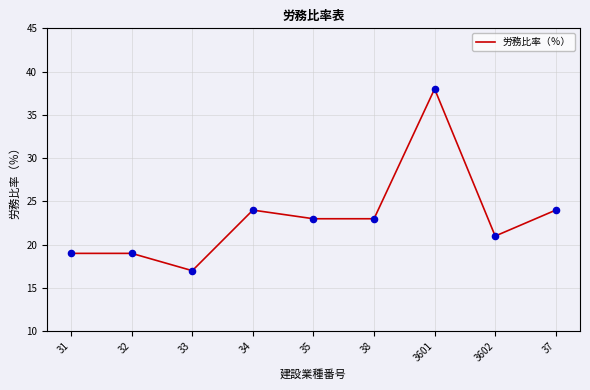

What is the change in value from 31 to 34?

+5